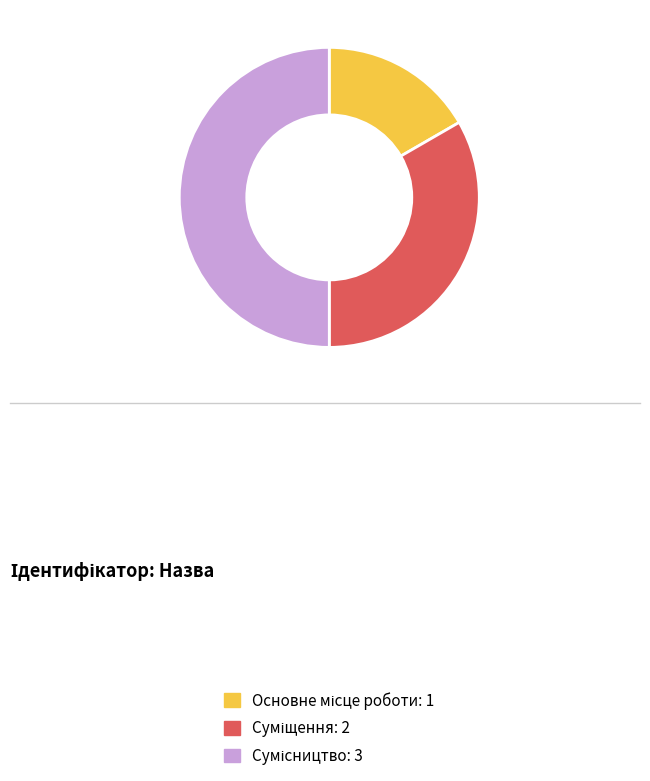

Which slice is the smallest?

Основне місце роботи